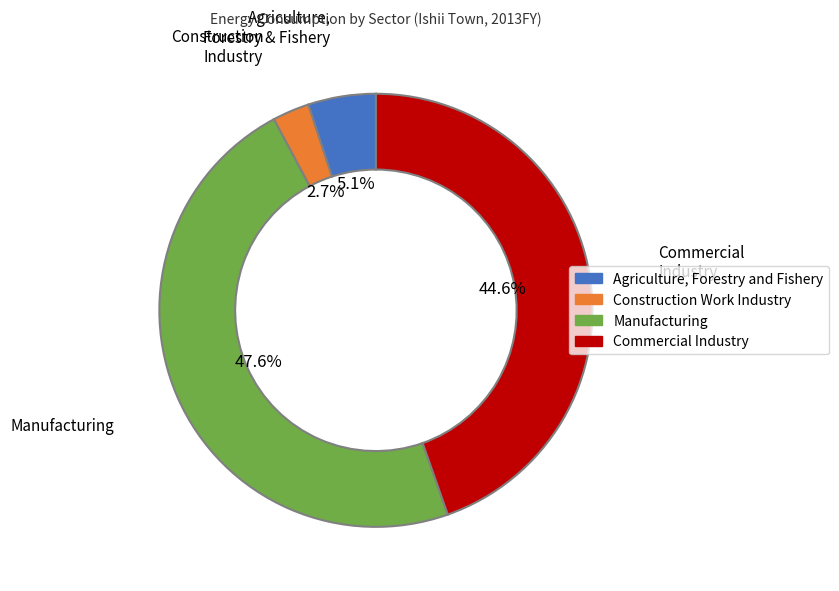

Rank the categories by value from lowest to highest.

Construction Work Industry, Agriculture, Forestry and Fishery, Commercial Industry, Manufacturing